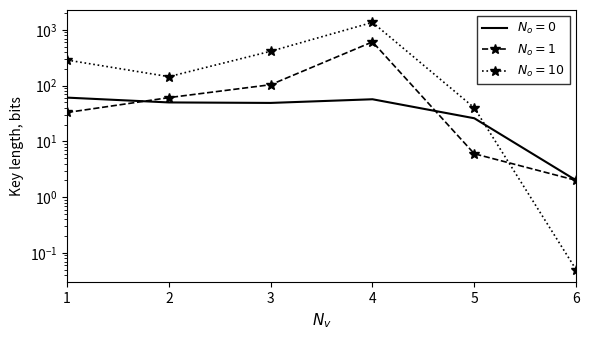

Which series has the widest spread of values?

Total Docs. (3years)